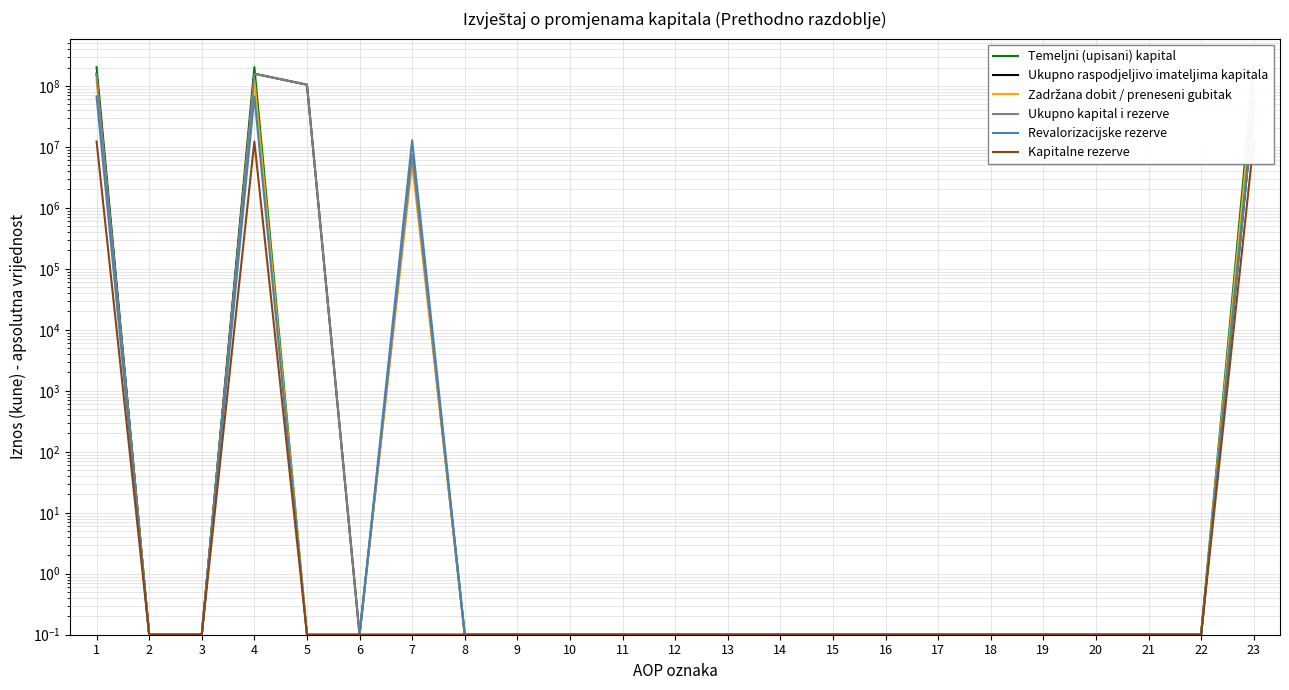

How many series are shown in this chart?

6